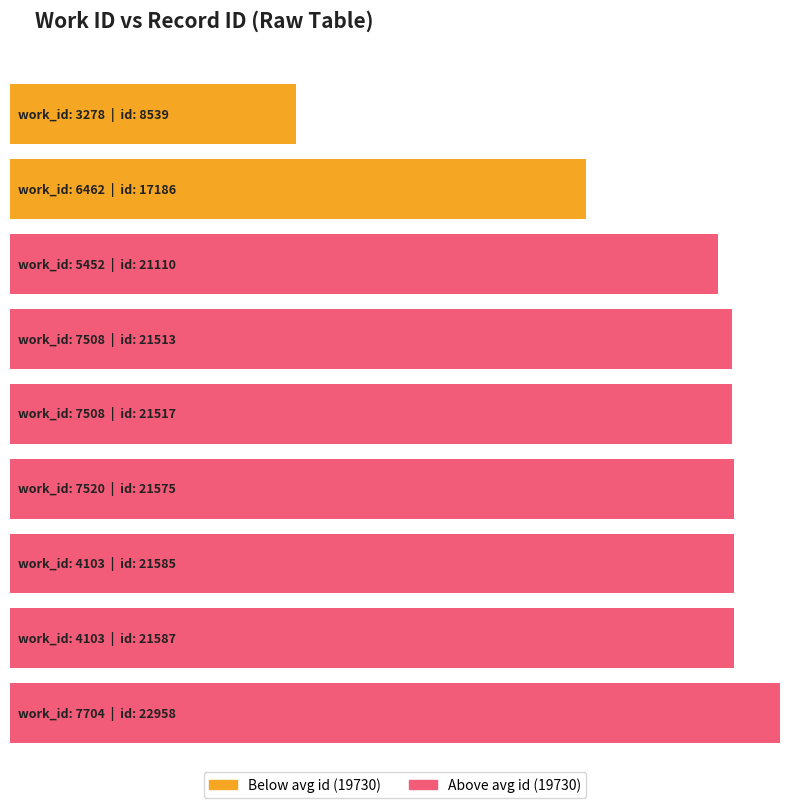

What is the sum of all values?

177570